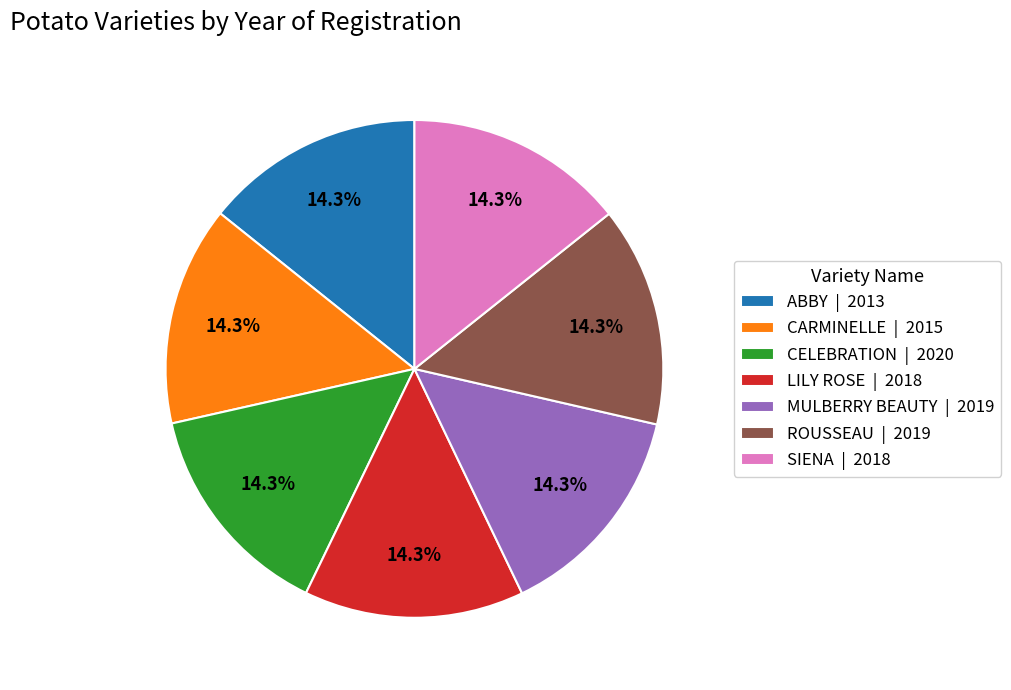

To the nearest percent, what percentage of the pie is LILY ROSE?

14%